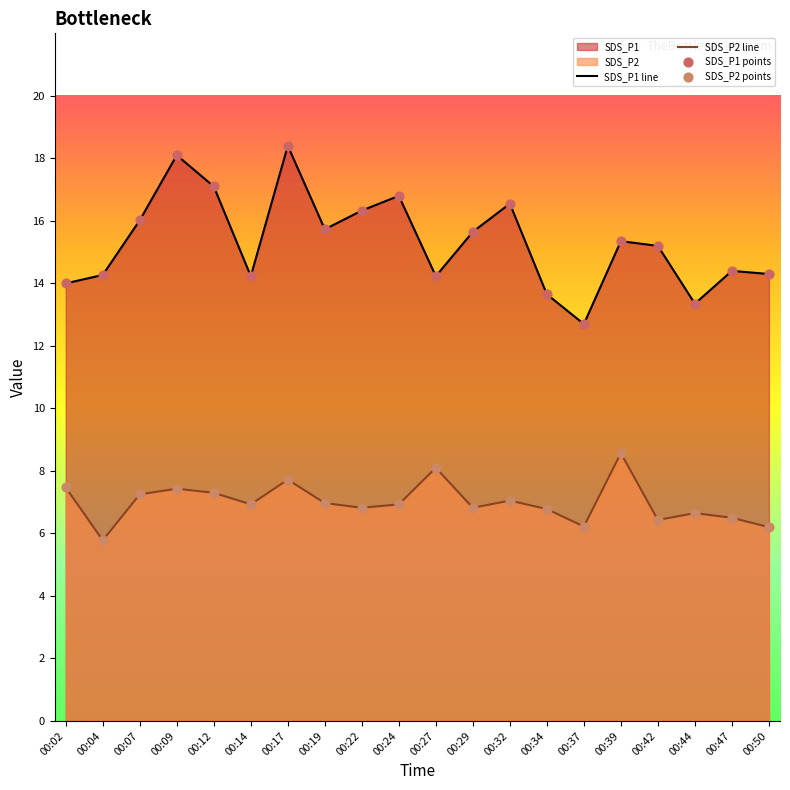

Which series has the largest total across all categories?

SDS_P1 line